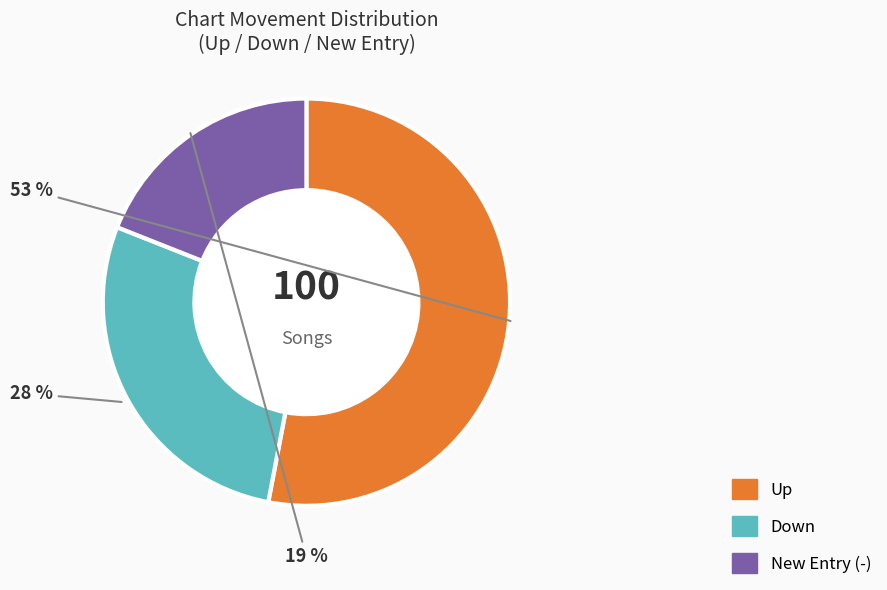

To the nearest percent, what percentage of the pie is up?

53%